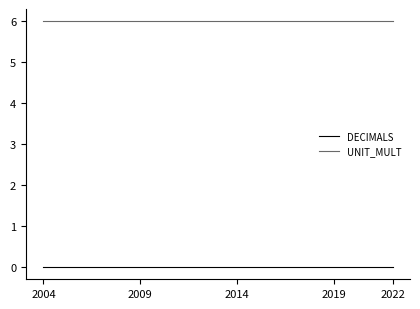

Rank the series by their maximum value, from highest to lowest.

UNIT_MULT, DECIMALS